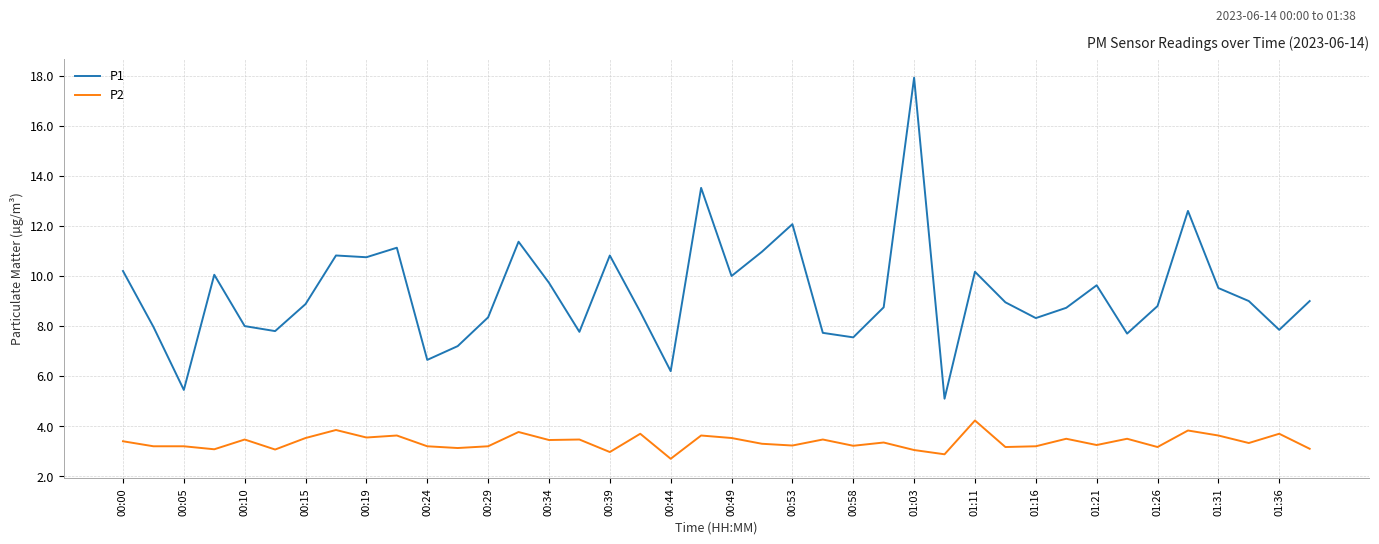

True or false: P1 and P2 intersect in this chart.

False